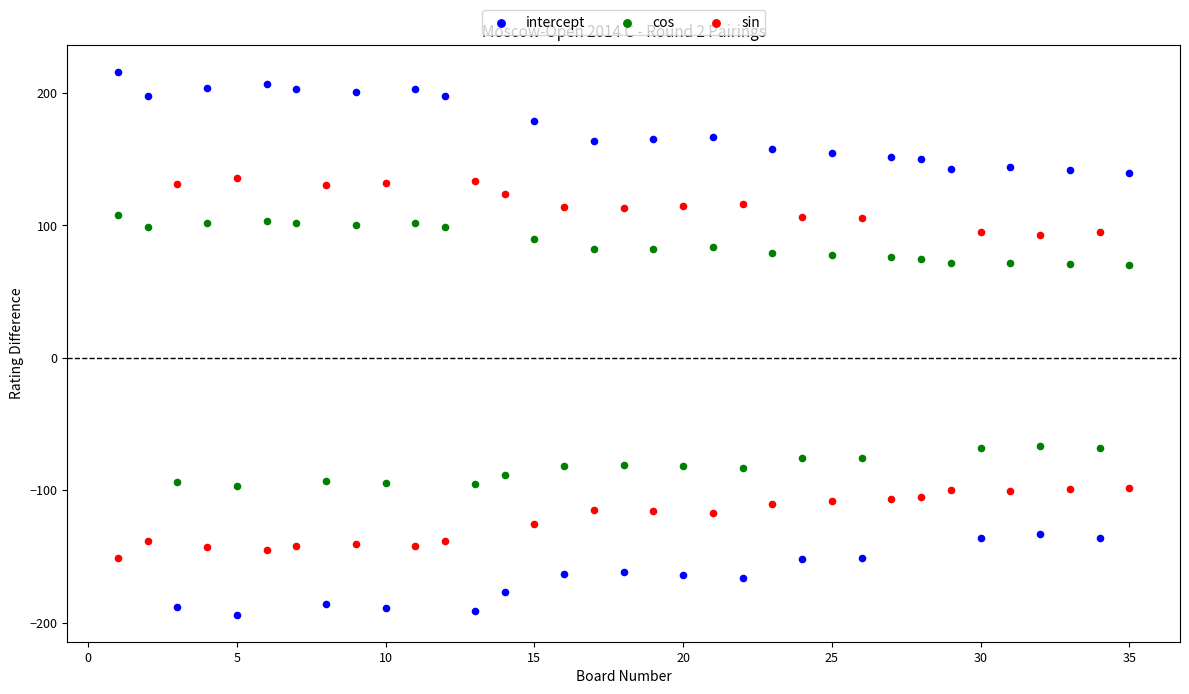

What are all the series names shown in the legend?

intercept, cos, sin